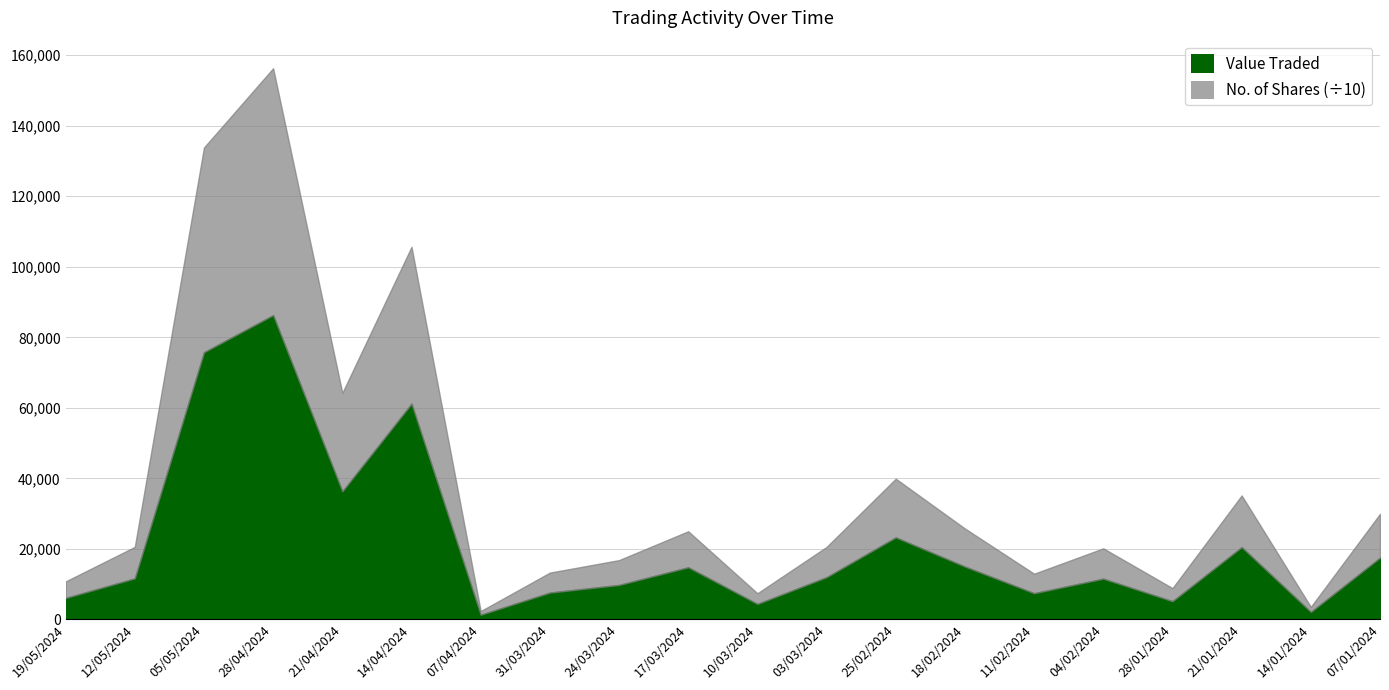

True or false: Value Traded and No. of Shares intersect in this chart.

False